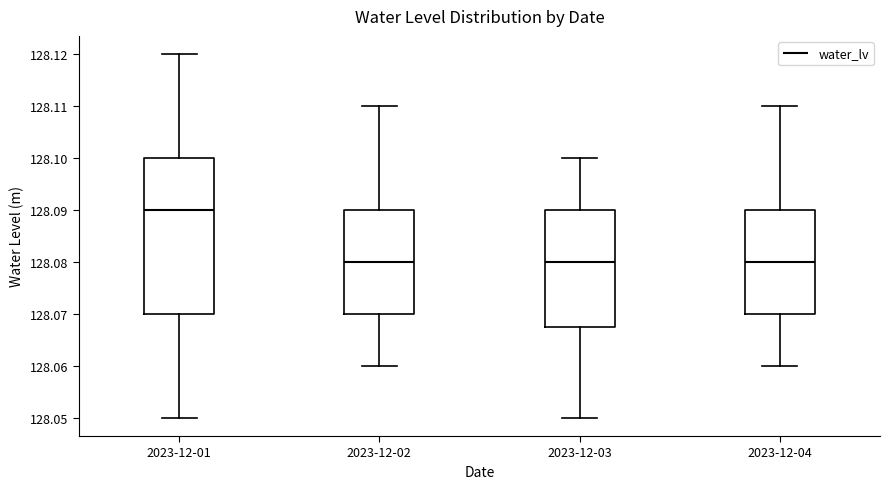

Where is the lower edge of the box for 2023-12-04 on the y-axis? The values are not printed on the chart, so give them approximately, as read against the axis.

128.070